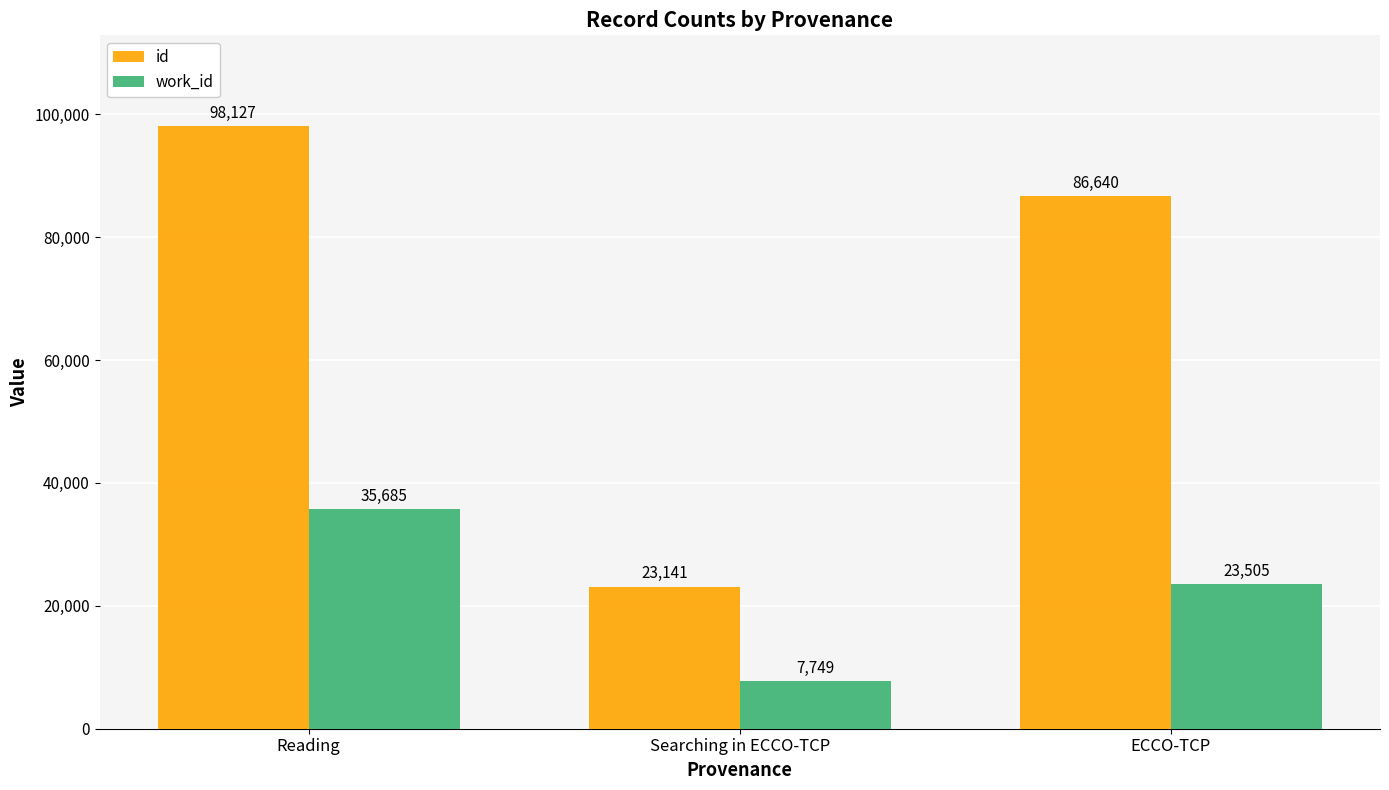

What are all the series names shown in the legend?

id, work_id